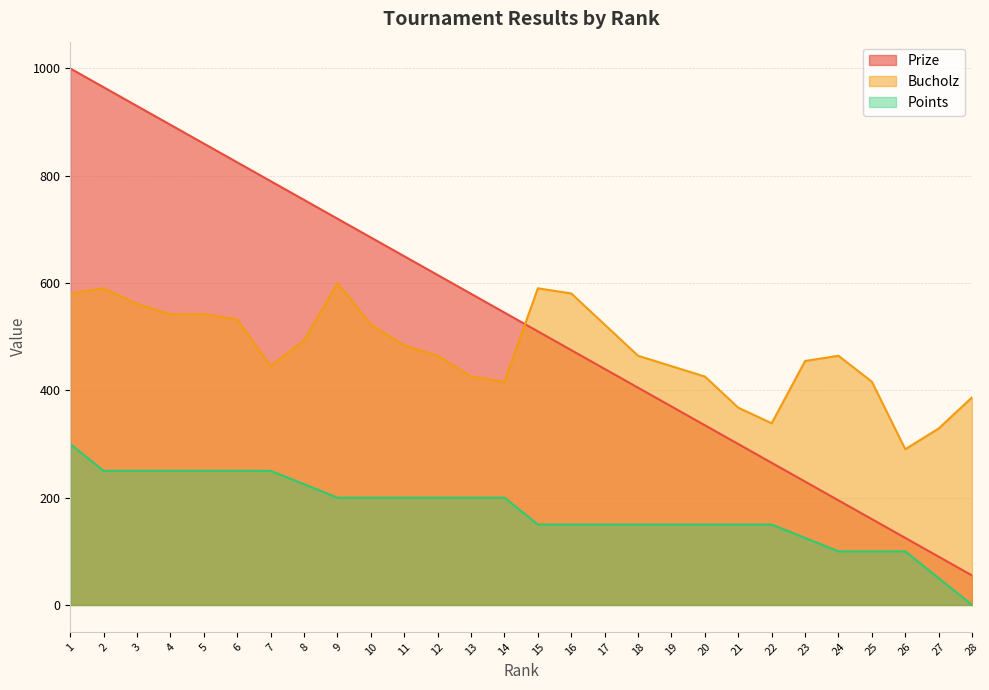

Does the chart have visible grid lines?

Yes